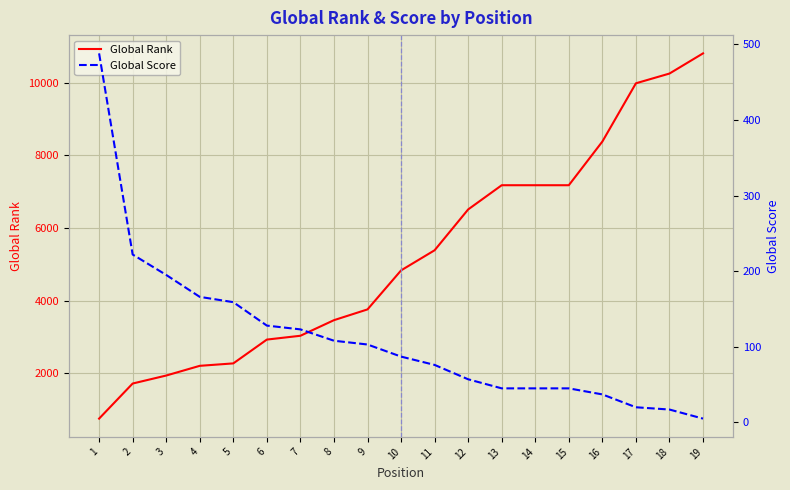

True or false: Global Rank and Global Score intersect in this chart.

False